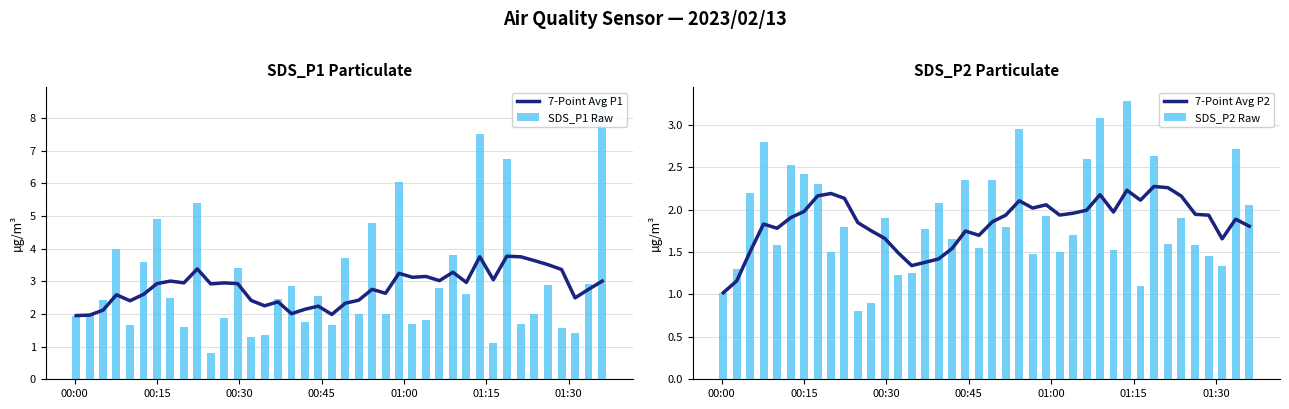

What are all the series names shown in the legend?

7-Point Avg P1, SDS_P1 Raw, 7-Point Avg P2, SDS_P2 Raw